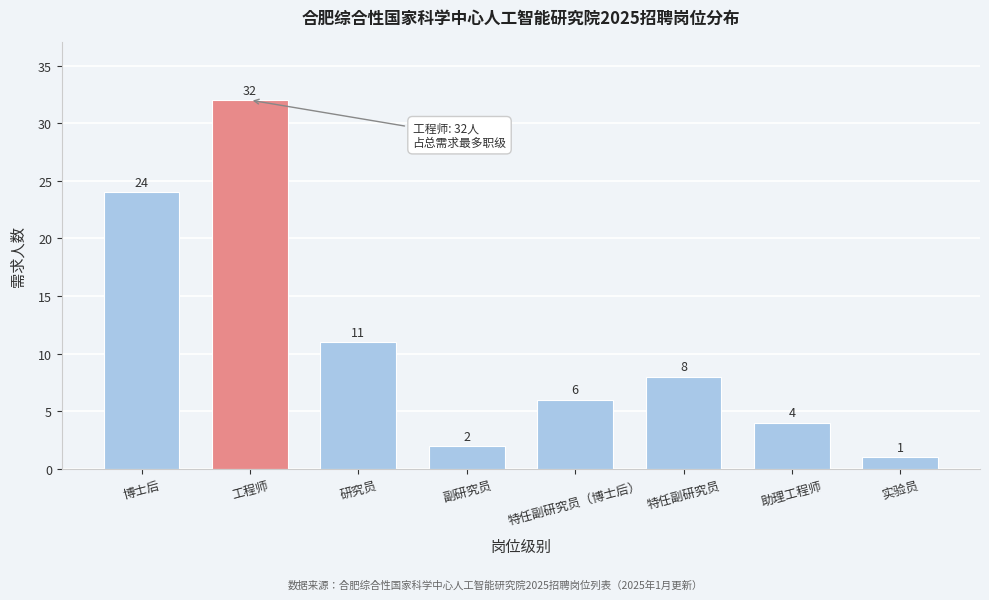

Reading right to left, list all the values displayed in this chart.

实验员=1	助理工程师=4	特任副研究员=8	特任副研究员（博士后）=6	副研究员=2	研究员=11	工程师=32	博士后=24